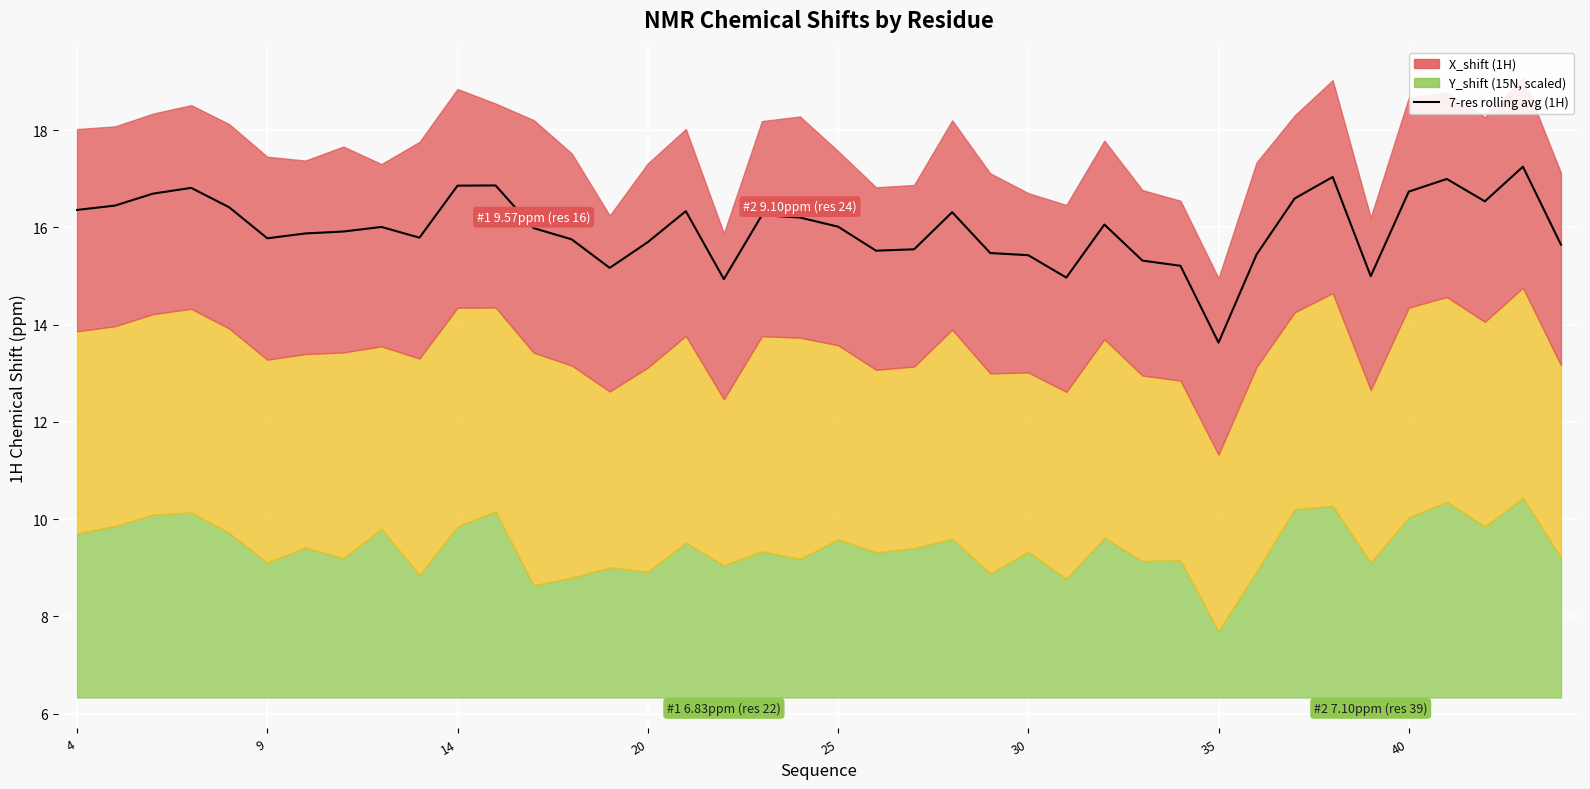

Does the chart display data point markers on the line(s)?

No